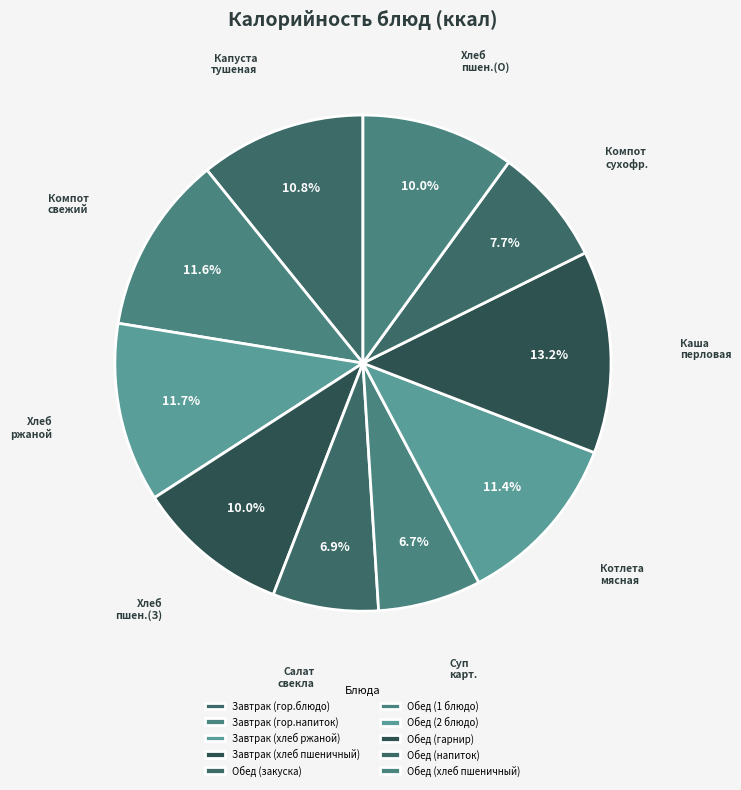

Combined, do Обед (закуска) and Завтрак (гор.блюдо) account for over 50%?

No